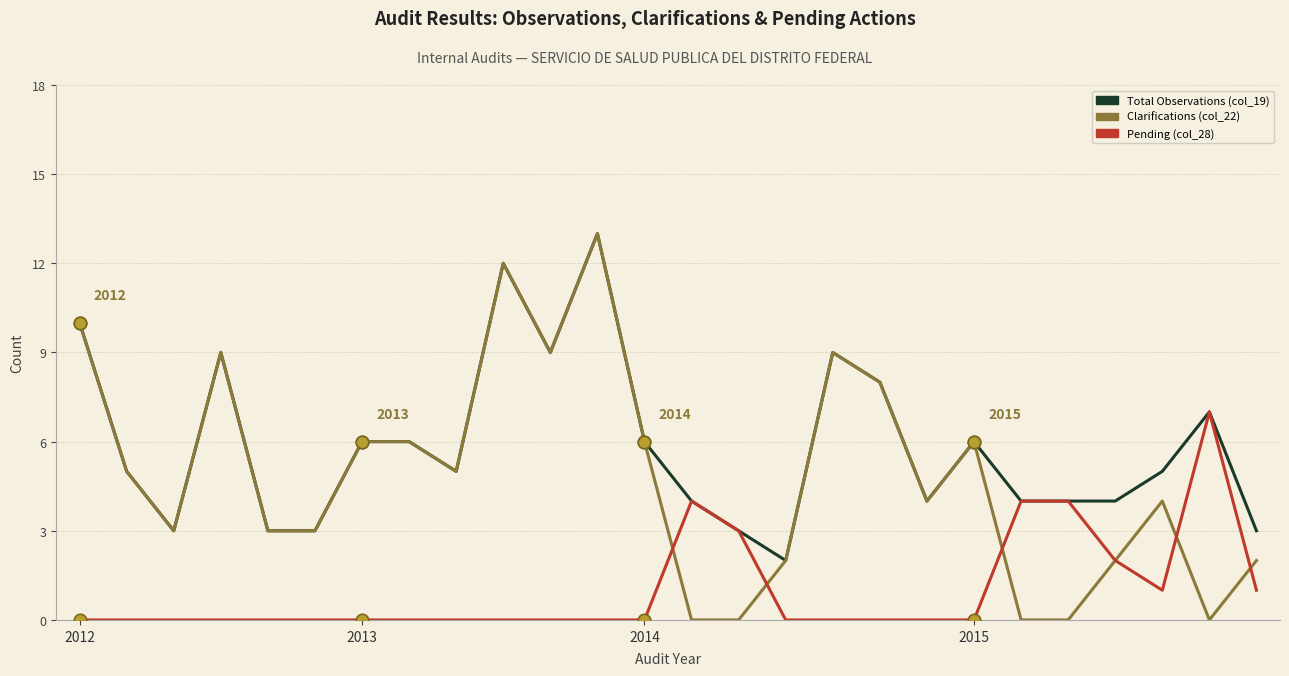

What is the highest value of the Clarifications (col_22) series?

13